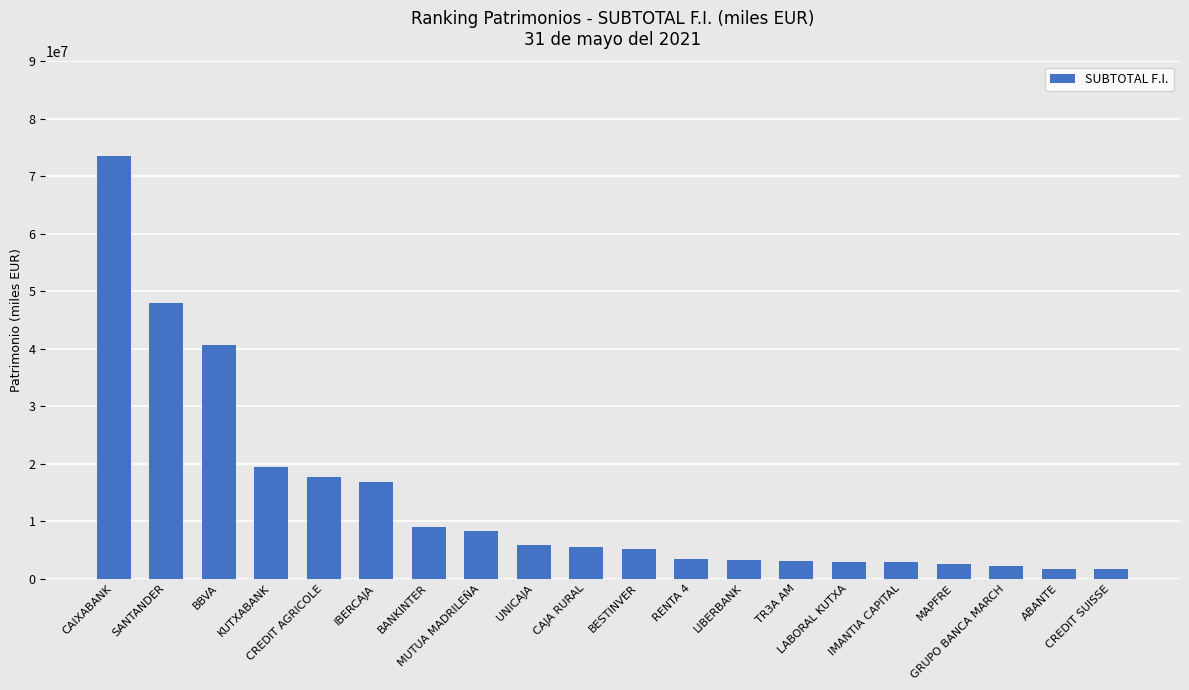

The value at BANKINTER is 13116869. True or false?

False